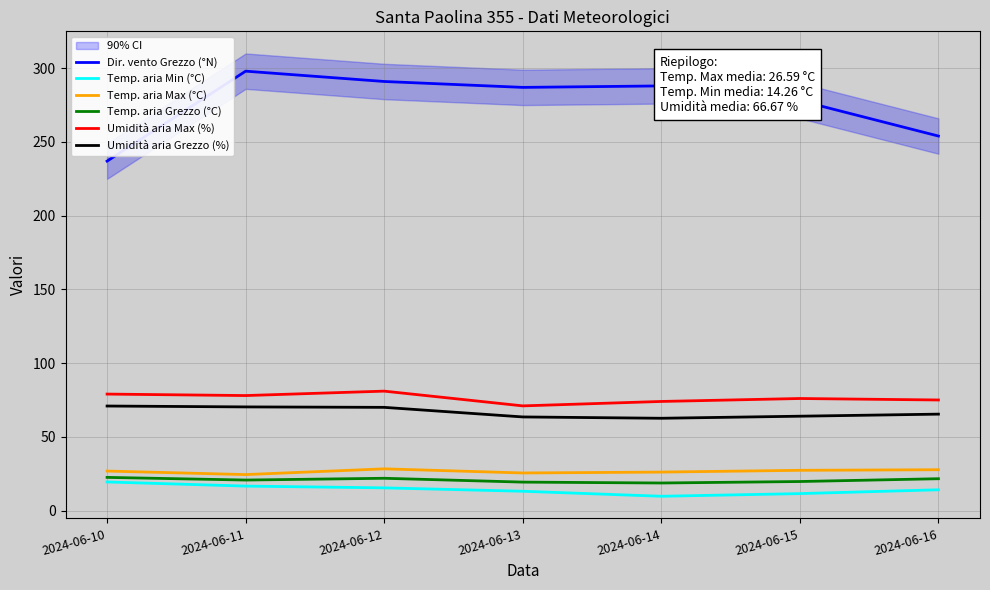

What is the average value of the Temp. aria Min (°C) series?

14.3